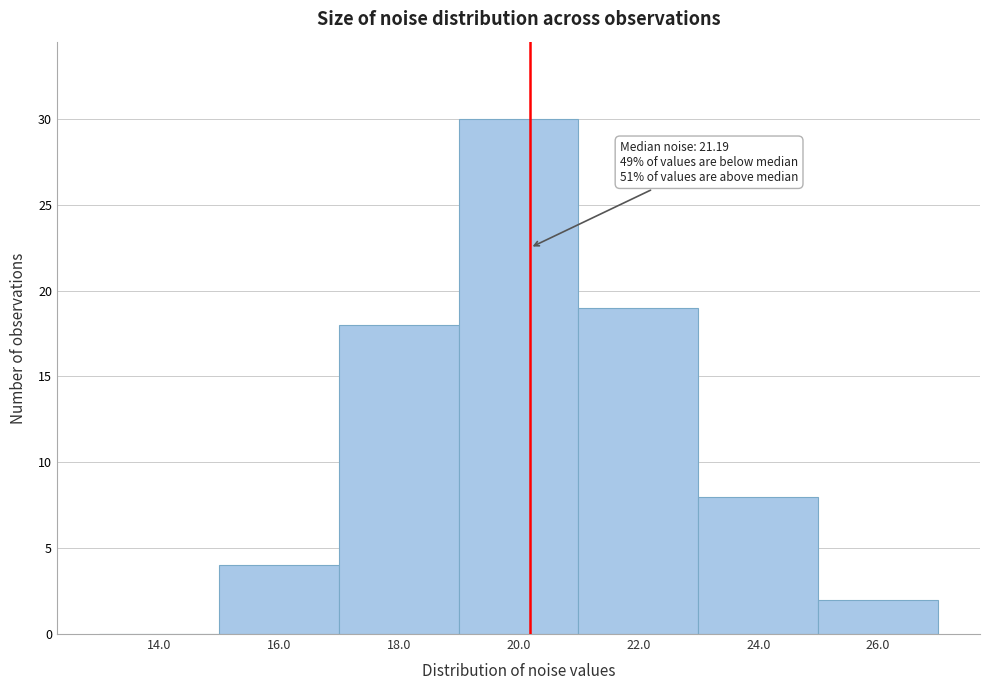

Reading left to right, extract all data points from this chart.

14.0=0	16.0=4	18.0=18	20.0=30	22.0=19	24.0=8	26.0=2